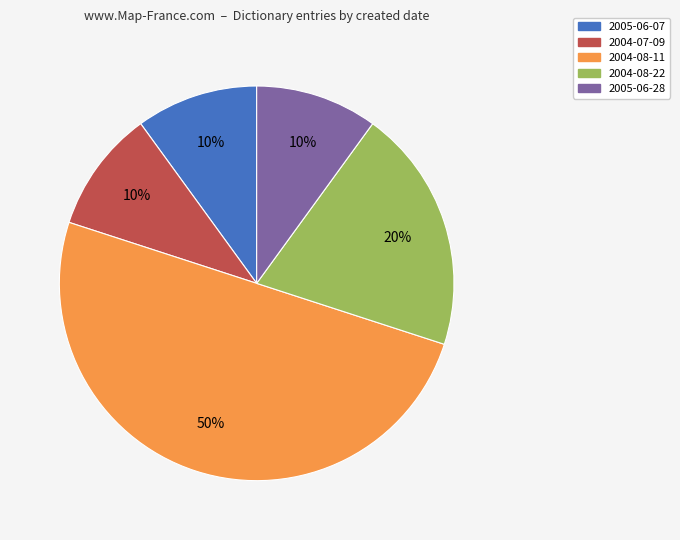

To the nearest percent, what portion does 2004-07-09 represent?

10%